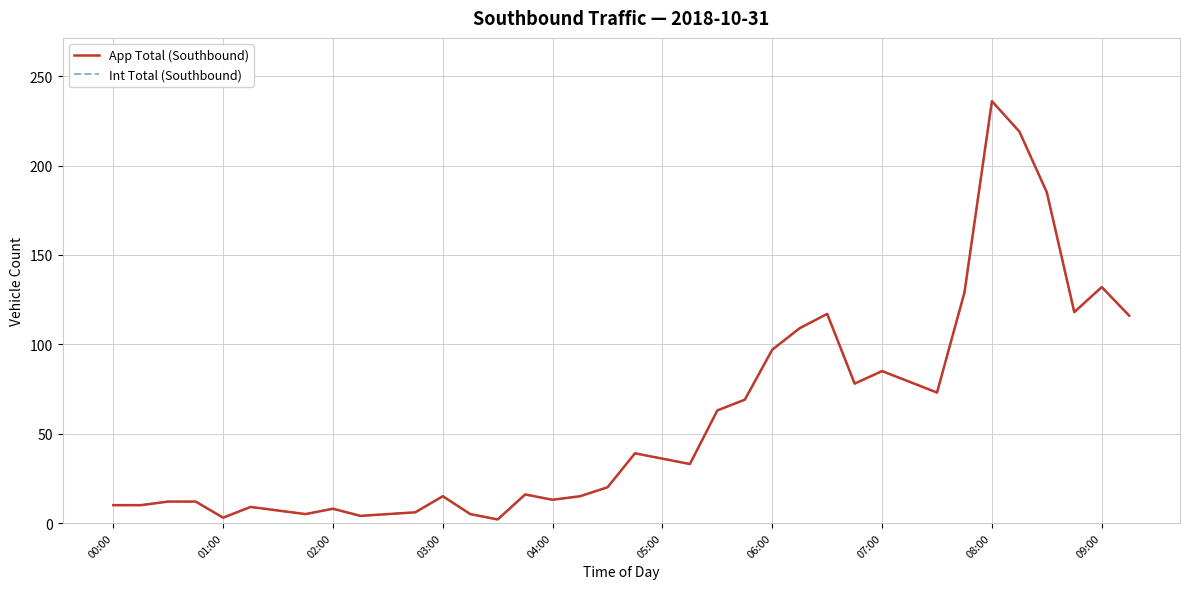

Does the chart have visible grid lines?

Yes